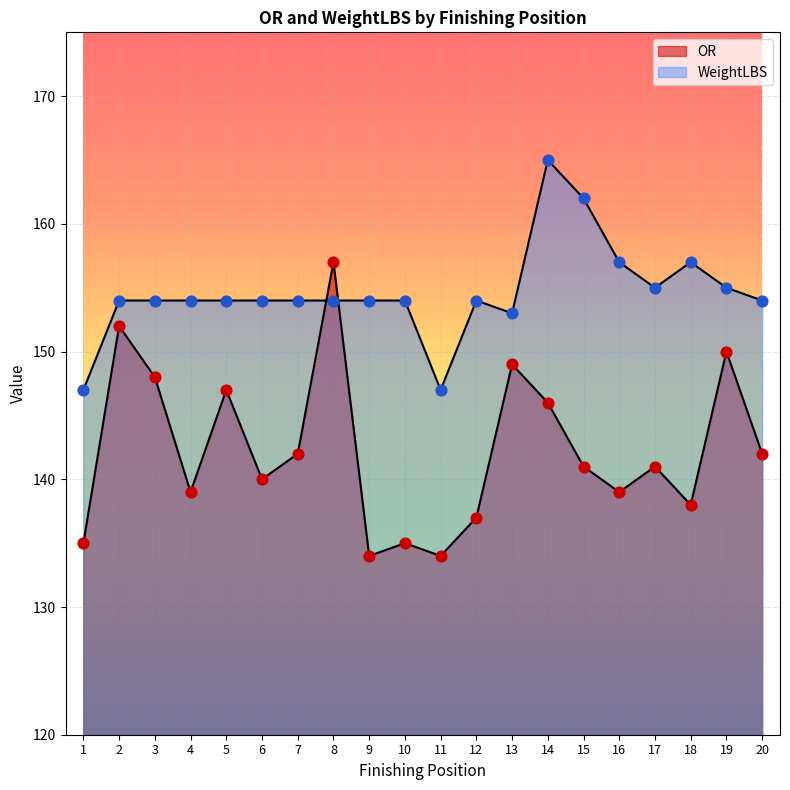

What are all the series names shown in the legend?

OR, WeightLBS